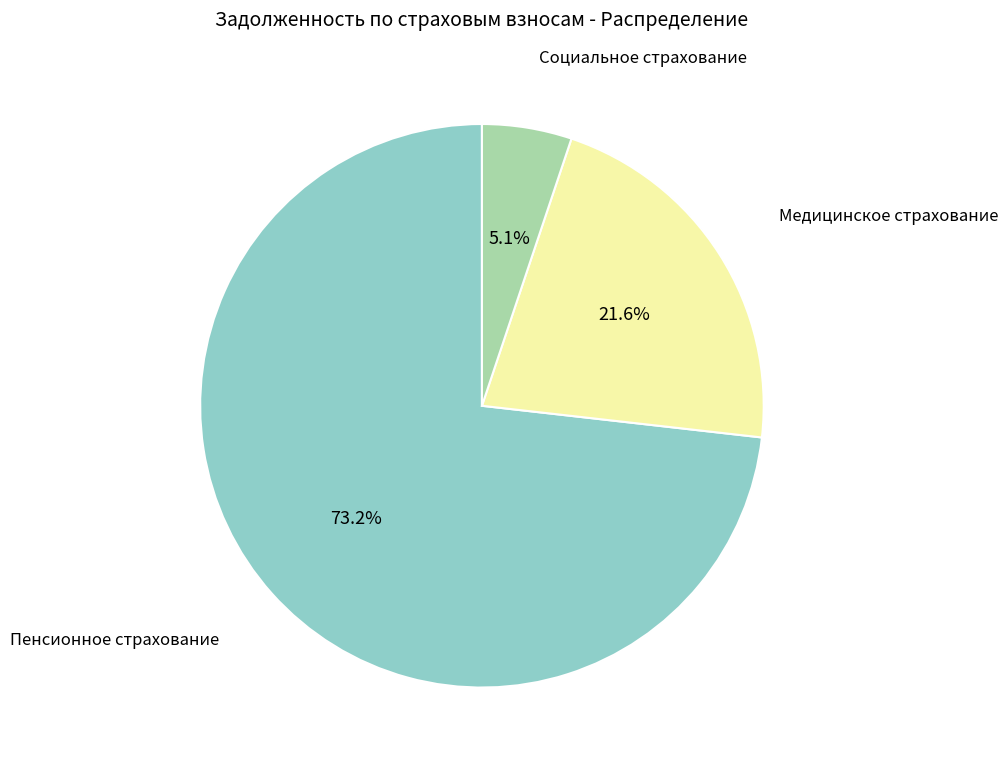

Is there any slice that represents more than half of the pie?

Yes